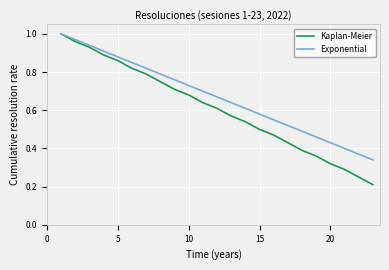

Which series has the widest spread of values?

Kaplan-Meier